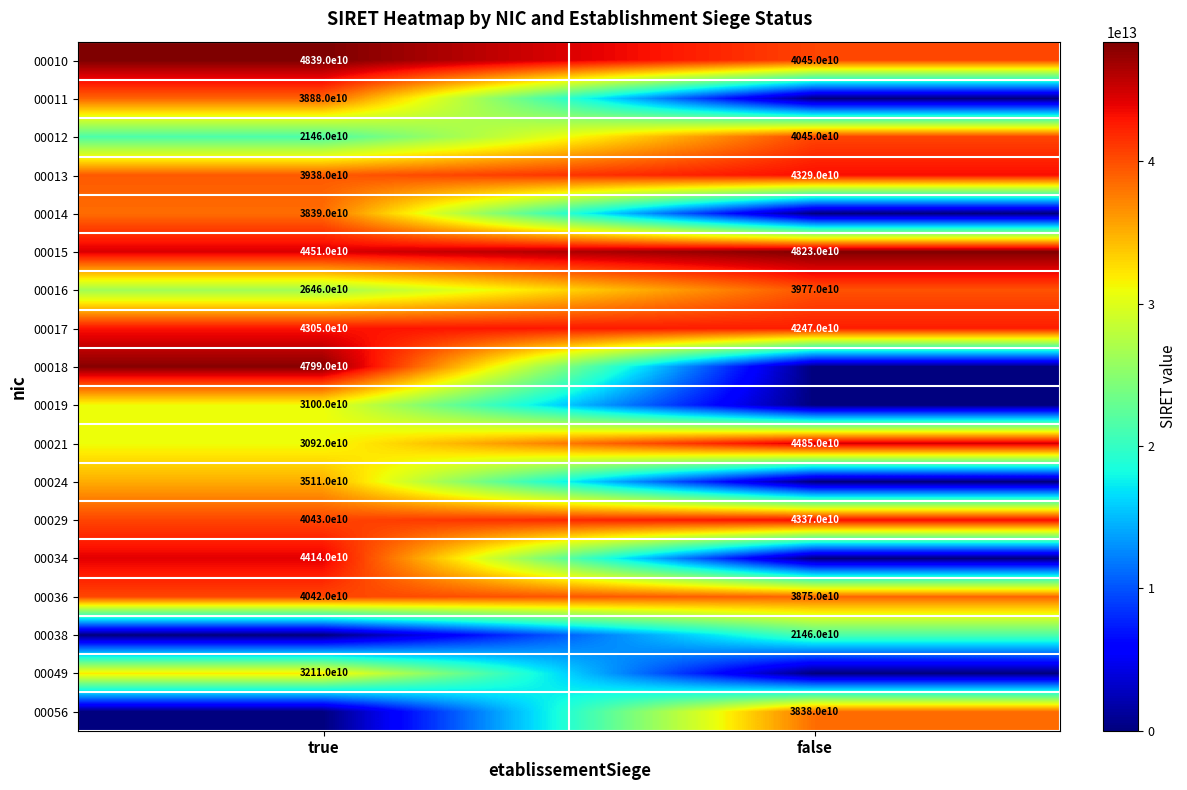

At how many categories does at least one series exceed 41193716576246?

2